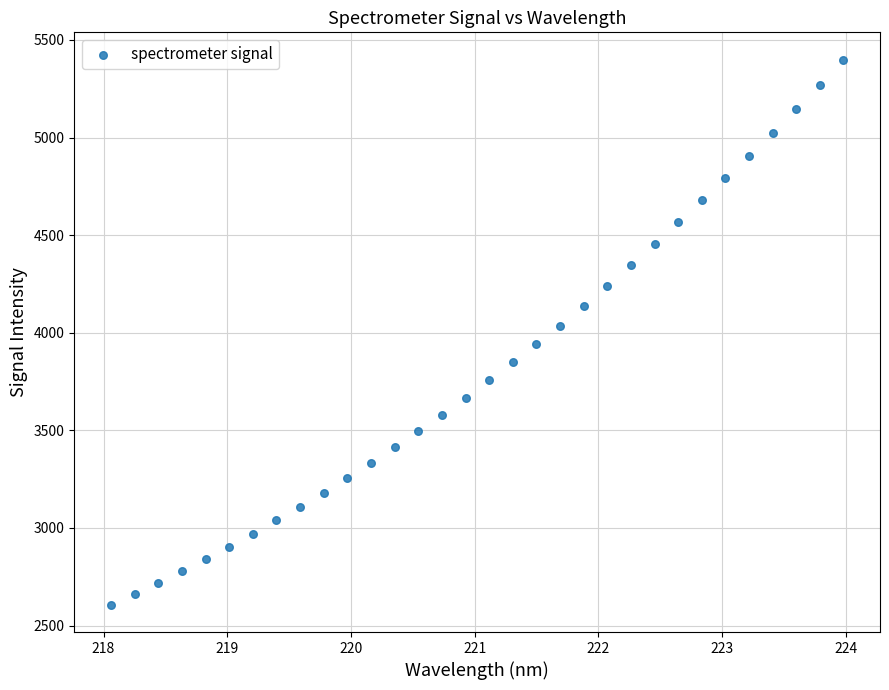

What is the range of Y values (max minus min)?

2792.6